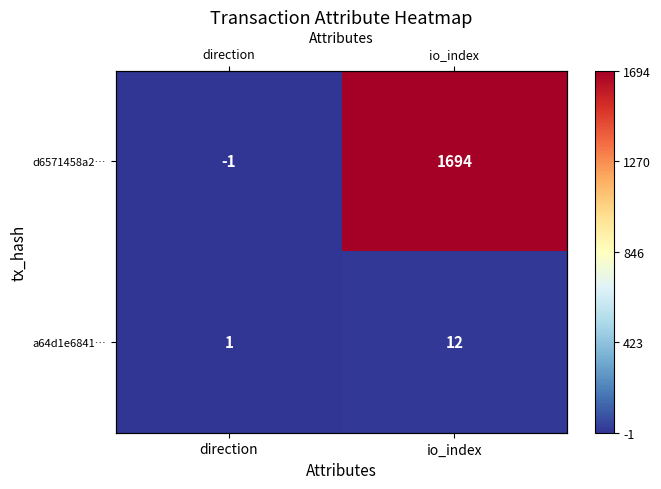

Is it true that d6571458a2… equals 1694 at io_index?

True